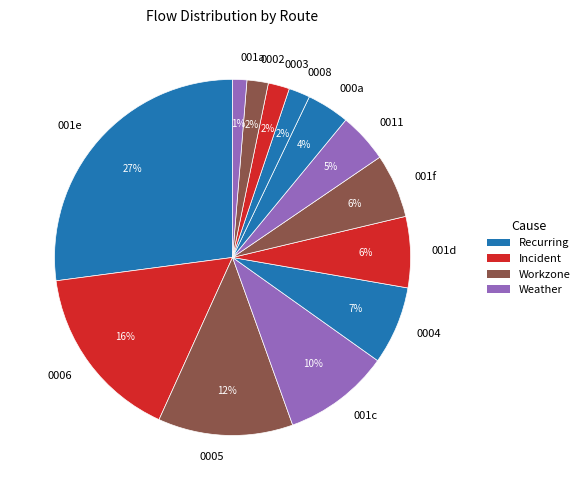

Is there any slice that represents more than half of the pie?

No